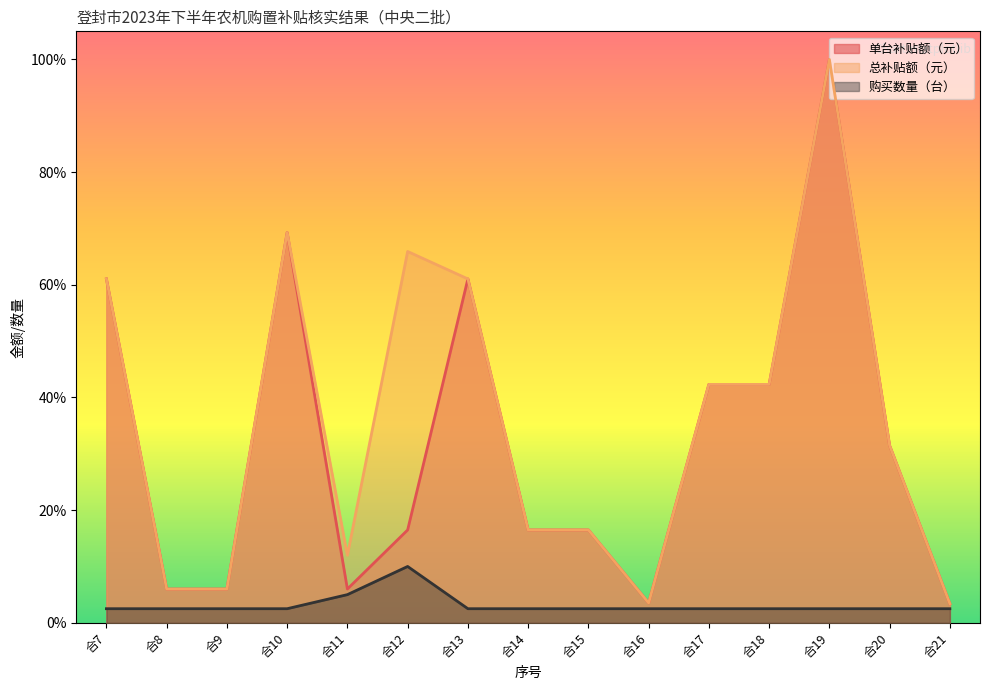

Reading right to left, what are all the values shown in this chart?

购买数量（台）: 2.5	2.5	2.5	2.5	2.5	2.5	2.5	2.5	2.5	10.0	5.0	2.5	2.5	2.5	2.5
单台补贴额（元）: 3.4	31.5	100.0	42.3	42.3	3.5	16.5	16.5	61.0	16.5	6.0	69.3	6.0	6.0	61.0
总补贴额（元）: 3.4	31.5	100.0	42.3	42.3	3.5	16.5	16.5	61.0	65.9	12.0	69.3	6.0	6.0	61.0